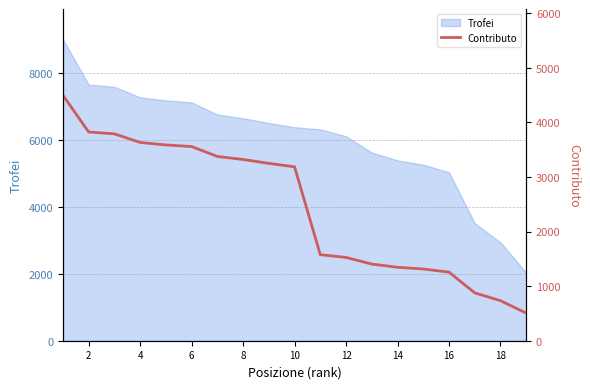

What is the maximum value for Trofei?

9000